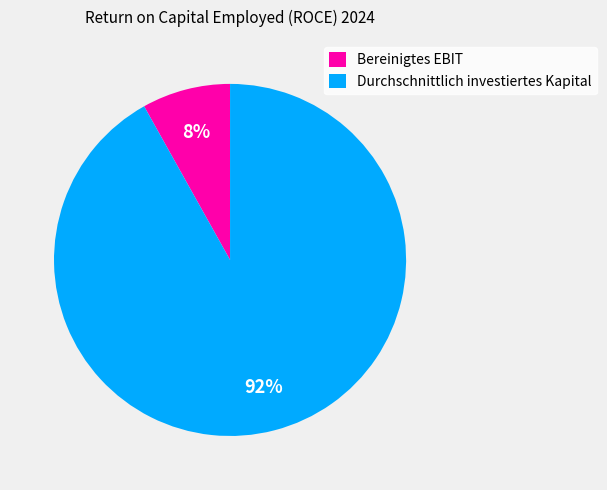

True or false: Bereinigtes EBIT accounts for 1% of the total.

False